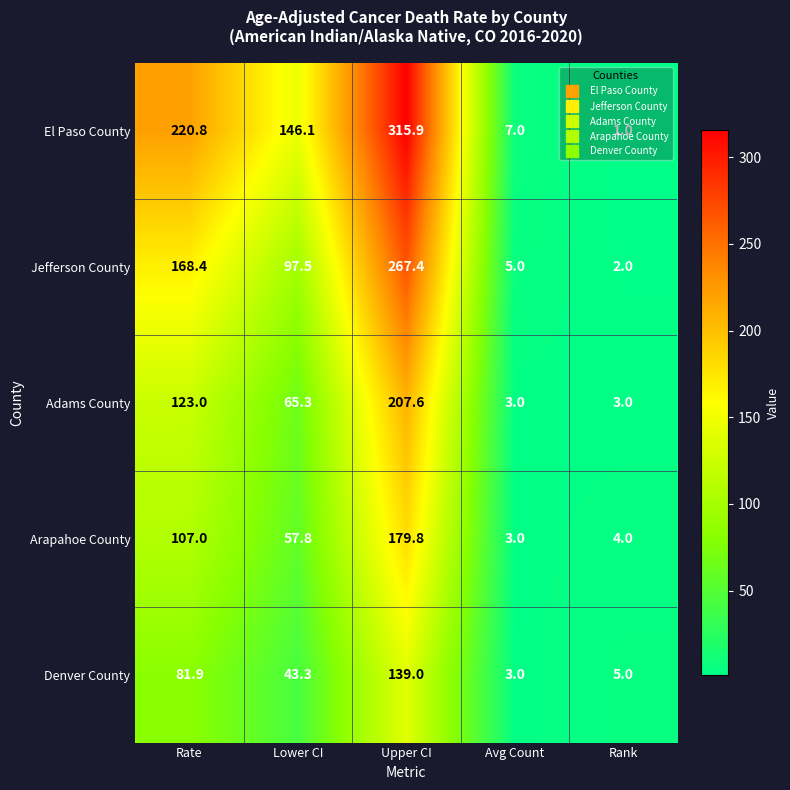

List the labels in order of Jefferson County value, smallest first.

Rank, Avg Count, Lower CI, Rate, Upper CI